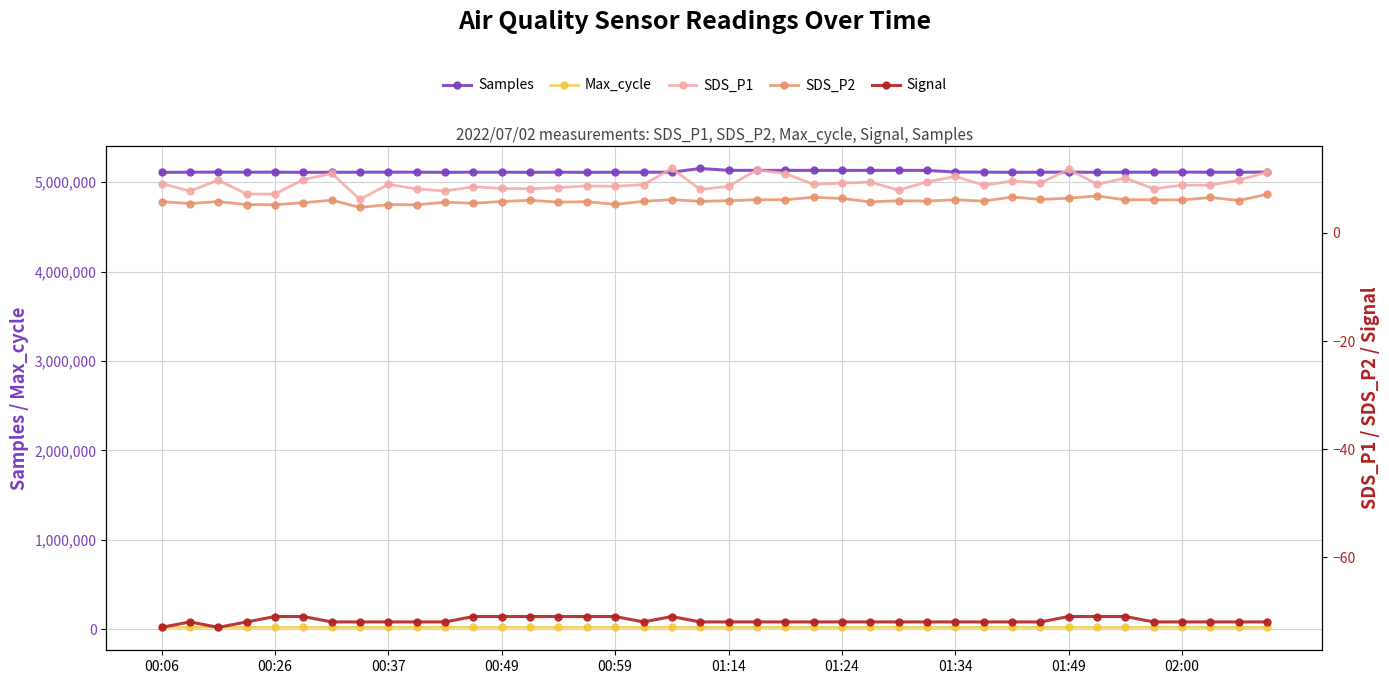

What is the difference between the maximum and minimum values in the Samples series?

43993.0